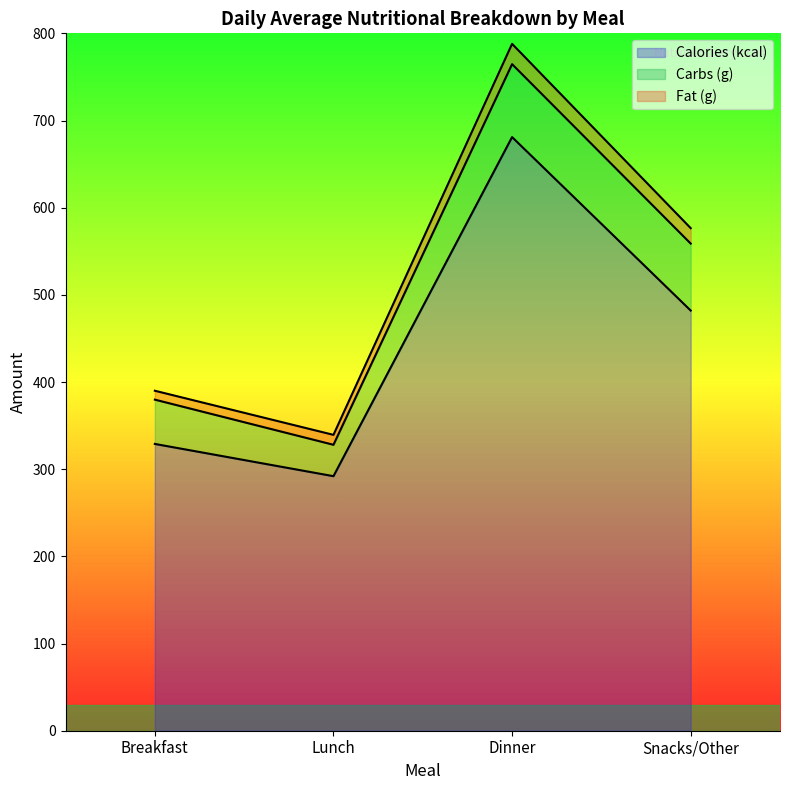

What are all the series names shown in the legend?

Calories (kcal), Carbs (g), Fat (g)